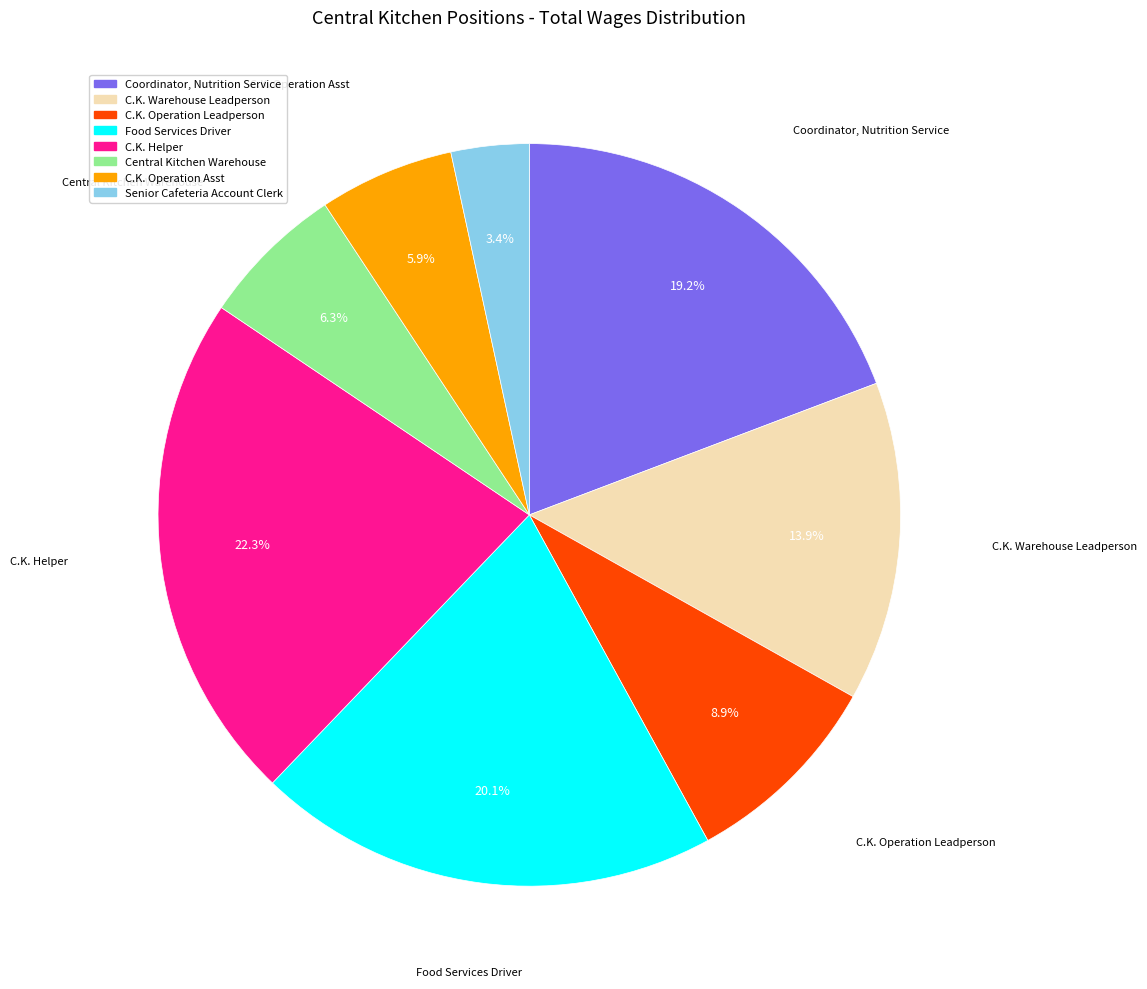

How many slices are in this pie chart?

8